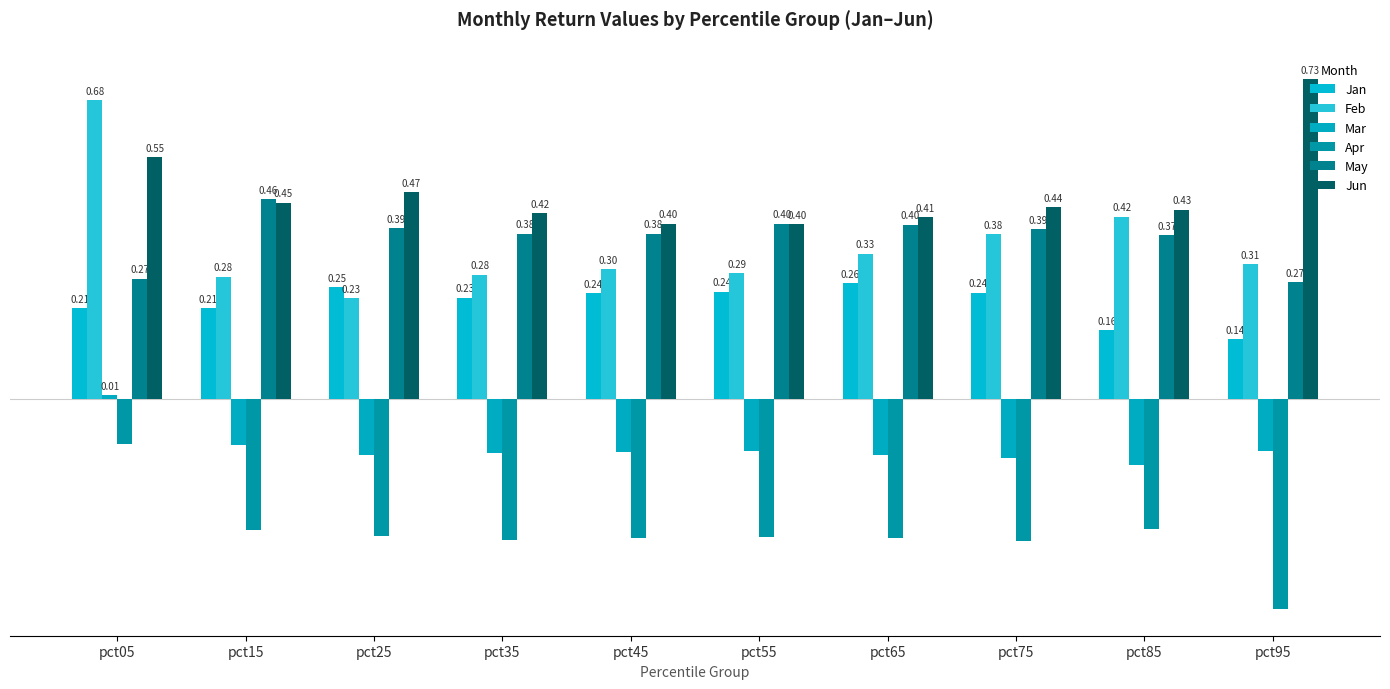

Does the chart contain stacked bars?

No